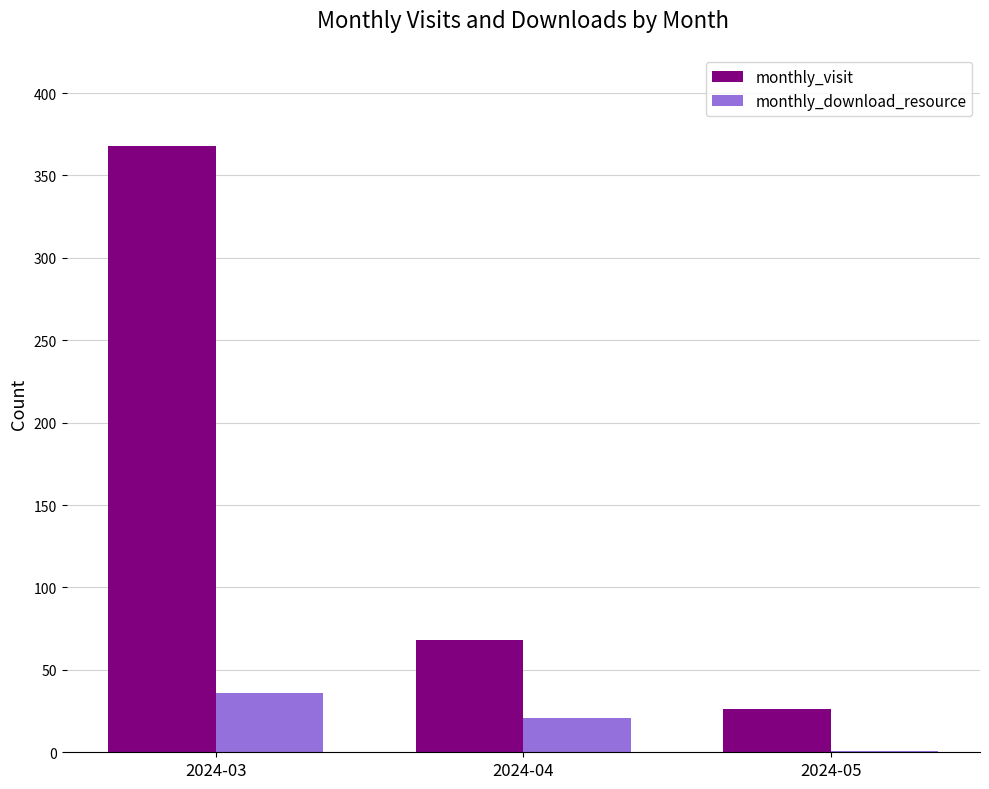

What is the greatest value displayed?

368